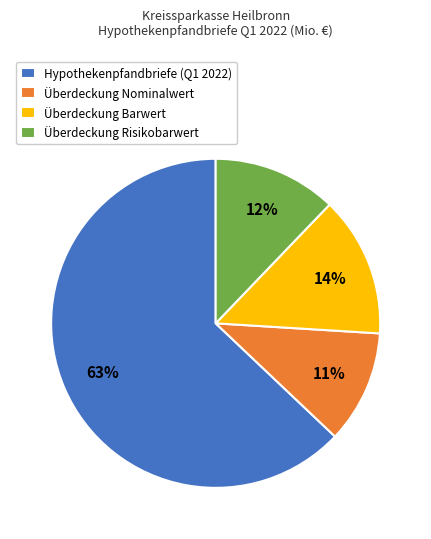

Is it true that Überdeckung Barwert is 14% of the pie?

True